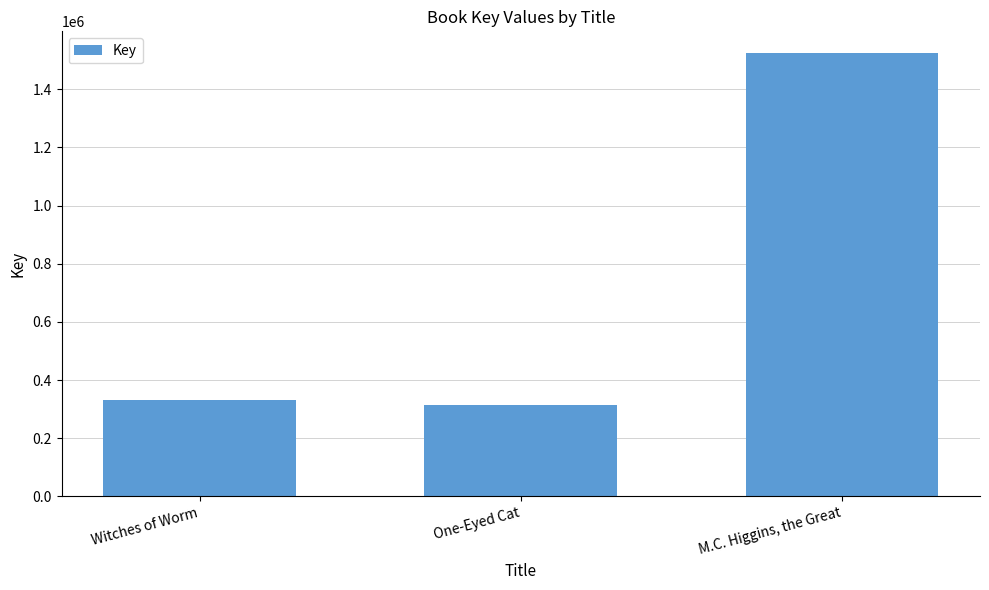

What is the difference between the maximum and minimum values?

1208916